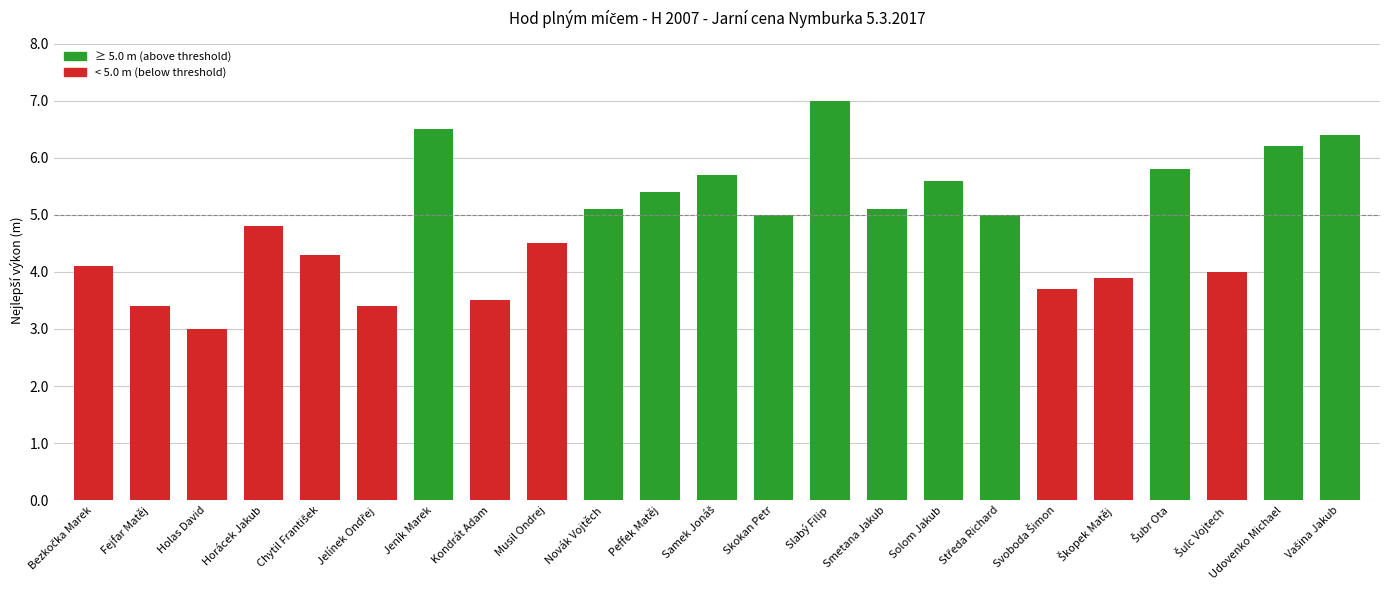

Approximately how many times larger is the value at Skokan Petr compared to Solom Jakub?

0.9